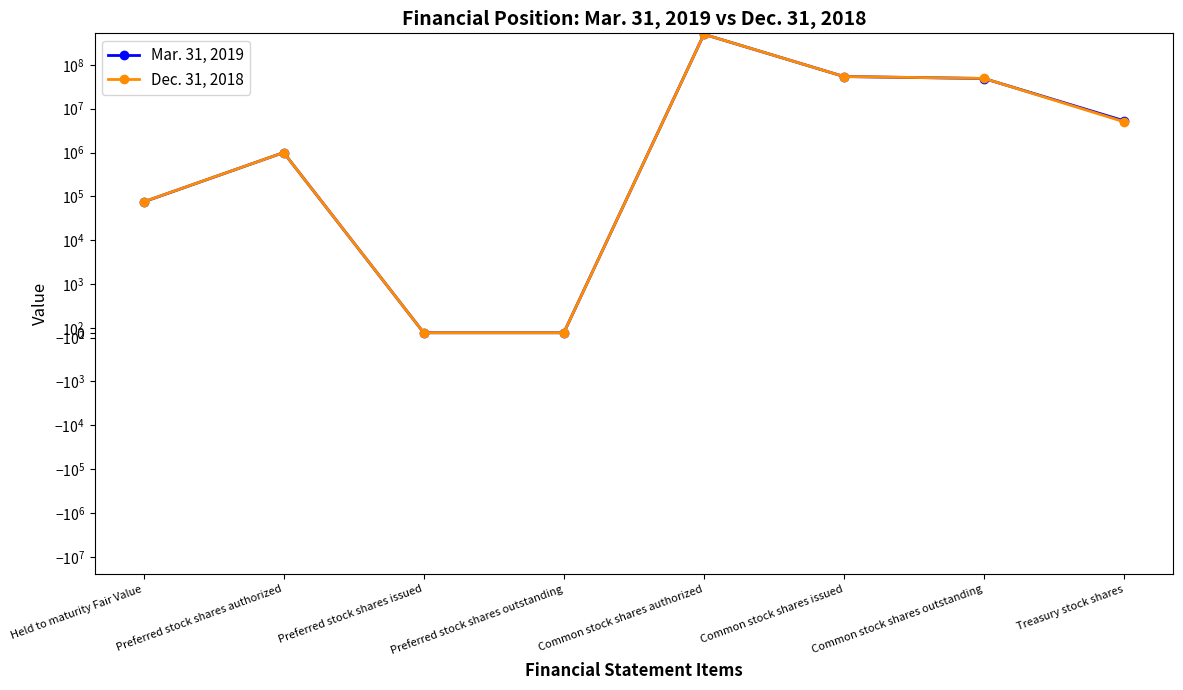

Which category has the lowest value across all series?

Preferred stock shares issued